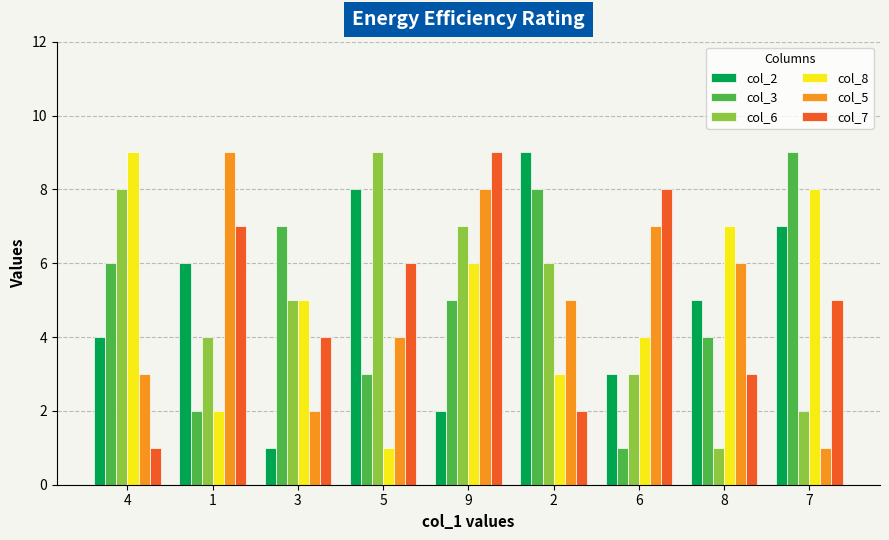

What is the maximum value shown in the chart?

9